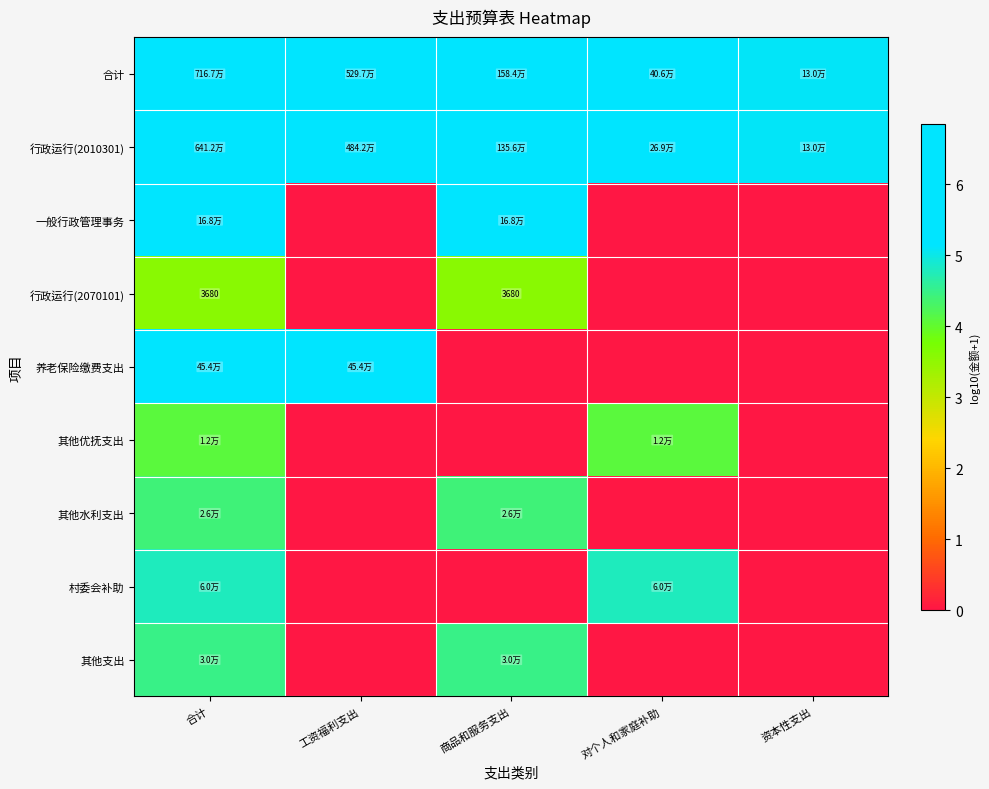

Rank the series at 资本性支出 from lowest to highest value.

一般行政管理事务, 行政运行(2070101), 养老保险缴费支出, 其他优抚支出, 其他水利支出, 村委会补助, 其他支出, 合计, 行政运行(2010301)